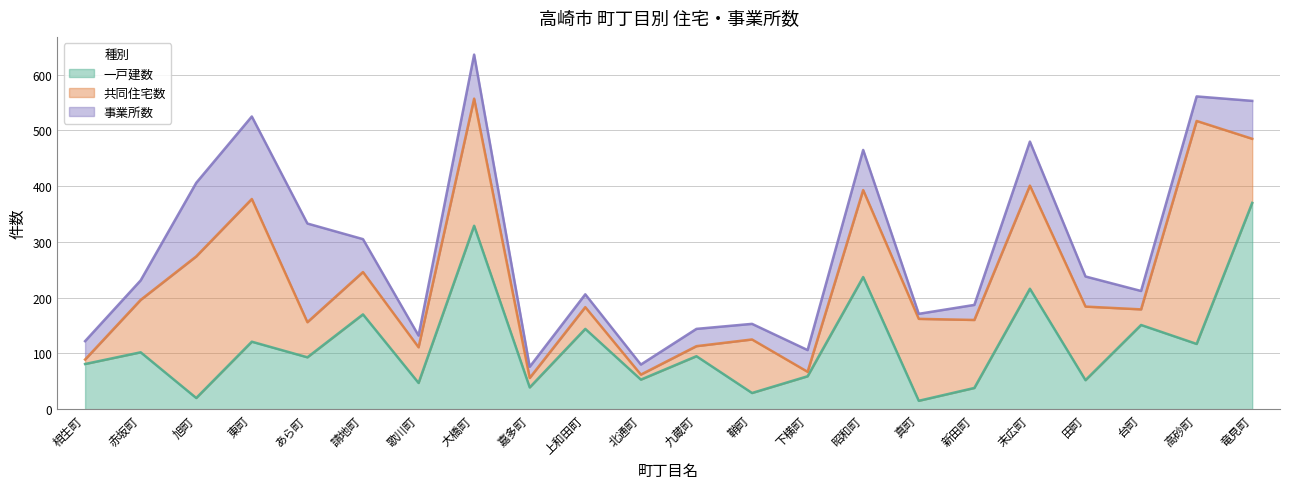

What is the value of the 一戸建数 point at the 6th from the left?

170